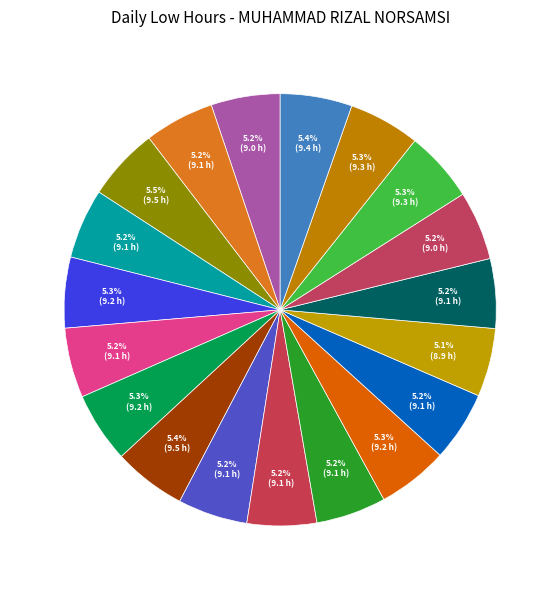

Rank the categories by value from highest to lowest.

2-Sat, 9-Sat, 25-Mon, 23-Sat, 22-Fri, 5-Tue, 16-Sat, 8-Fri, 15-Fri, 18-Mon, 4-Mon, 6-Wed, 13-Wed, 1-Fri, 14-Thu, 20-Wed, 29-Wed, 21-Thu, 19-Tue, 30-Thu, 7-Thu